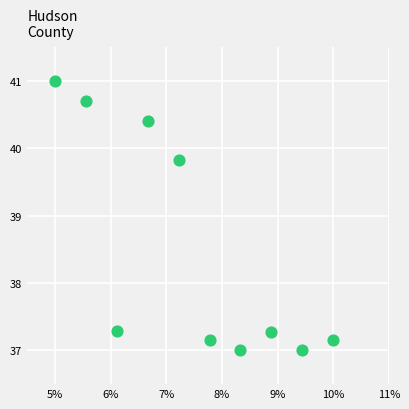

What is the range of X values (max minus min)?

5.0